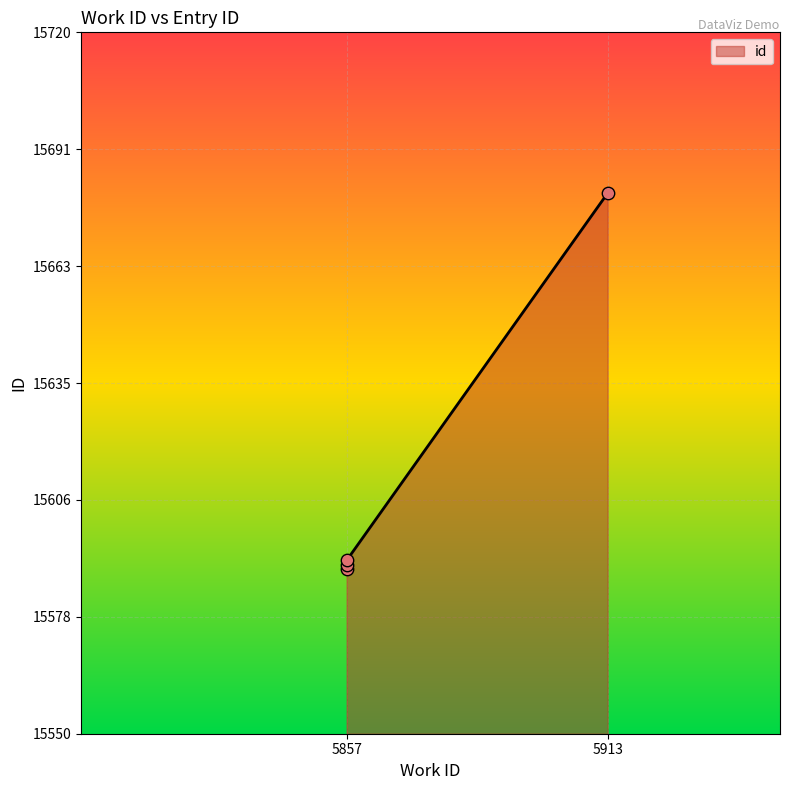

What is the ratio of the value at 5913 to the value at 5857?

1.0